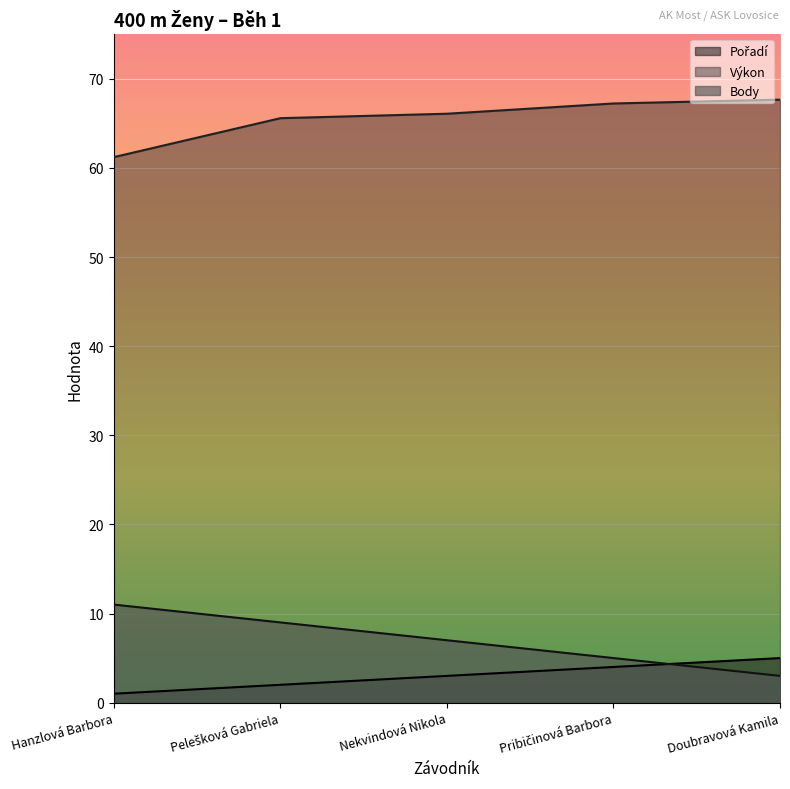

What is the sum of all Pořadí values?

15.0